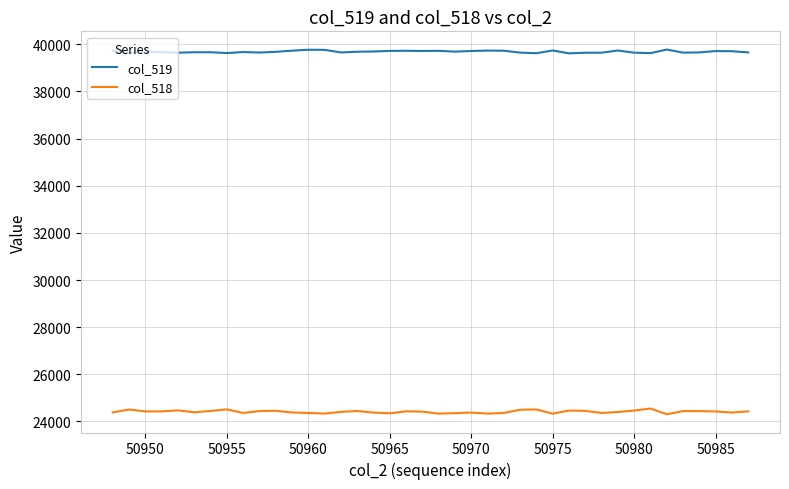

Which series has the largest range (max minus min)?

col_518